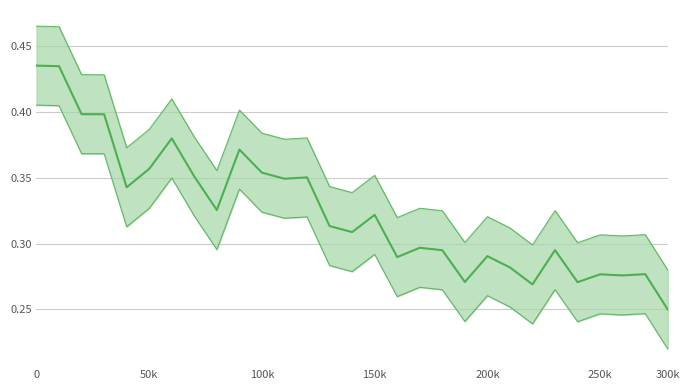

What is the sum of the Lower bound values at 14 and 22?

0.5